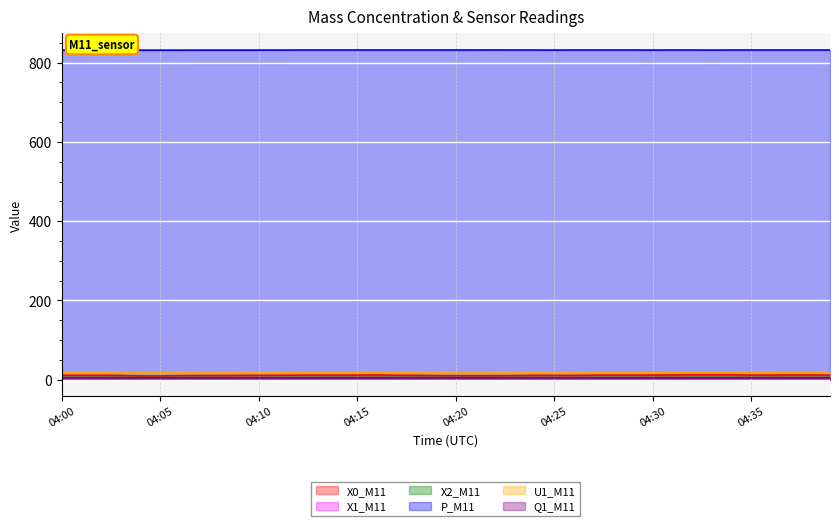

True or false: U1_M11 has more than 0 points higher than both neighbors.

False